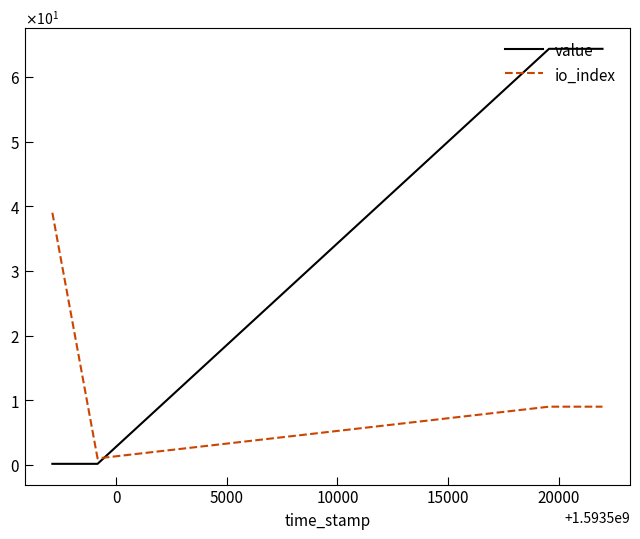

What are all the series names shown in the legend?

value, io_index